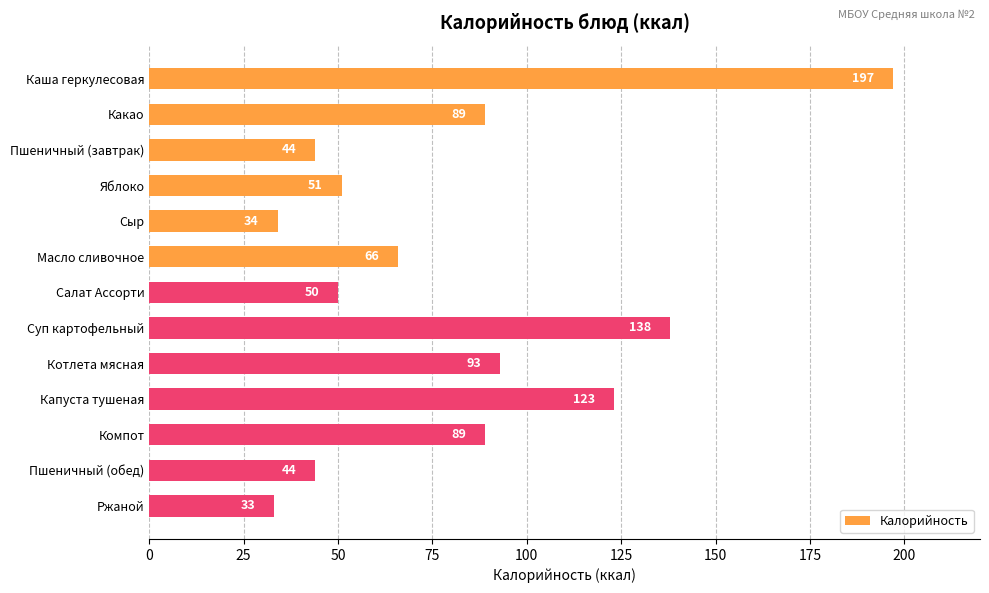

What is the ratio of the value at Пшеничный (завтрак) to the value at Суп картофельный?

0.3